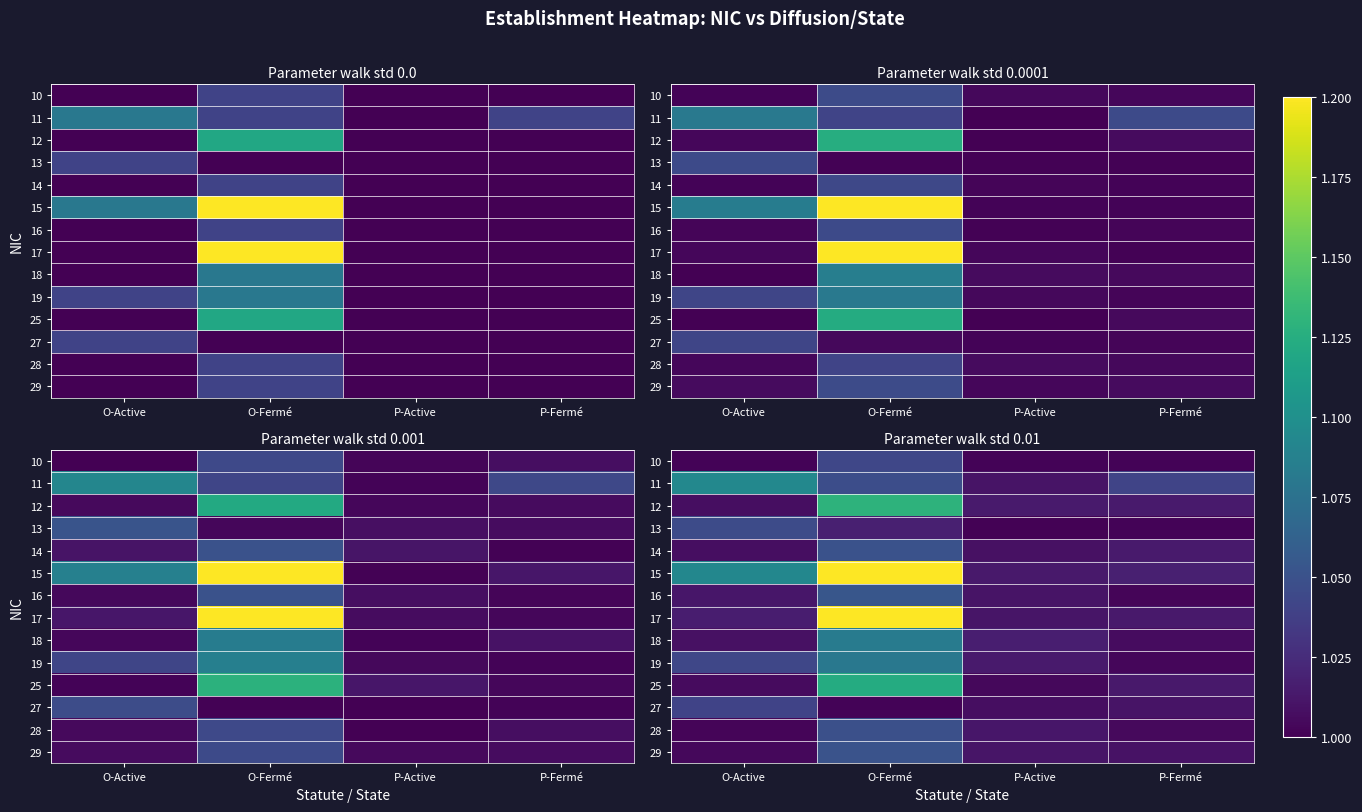

What is the minimum value shown in the chart?

1.0